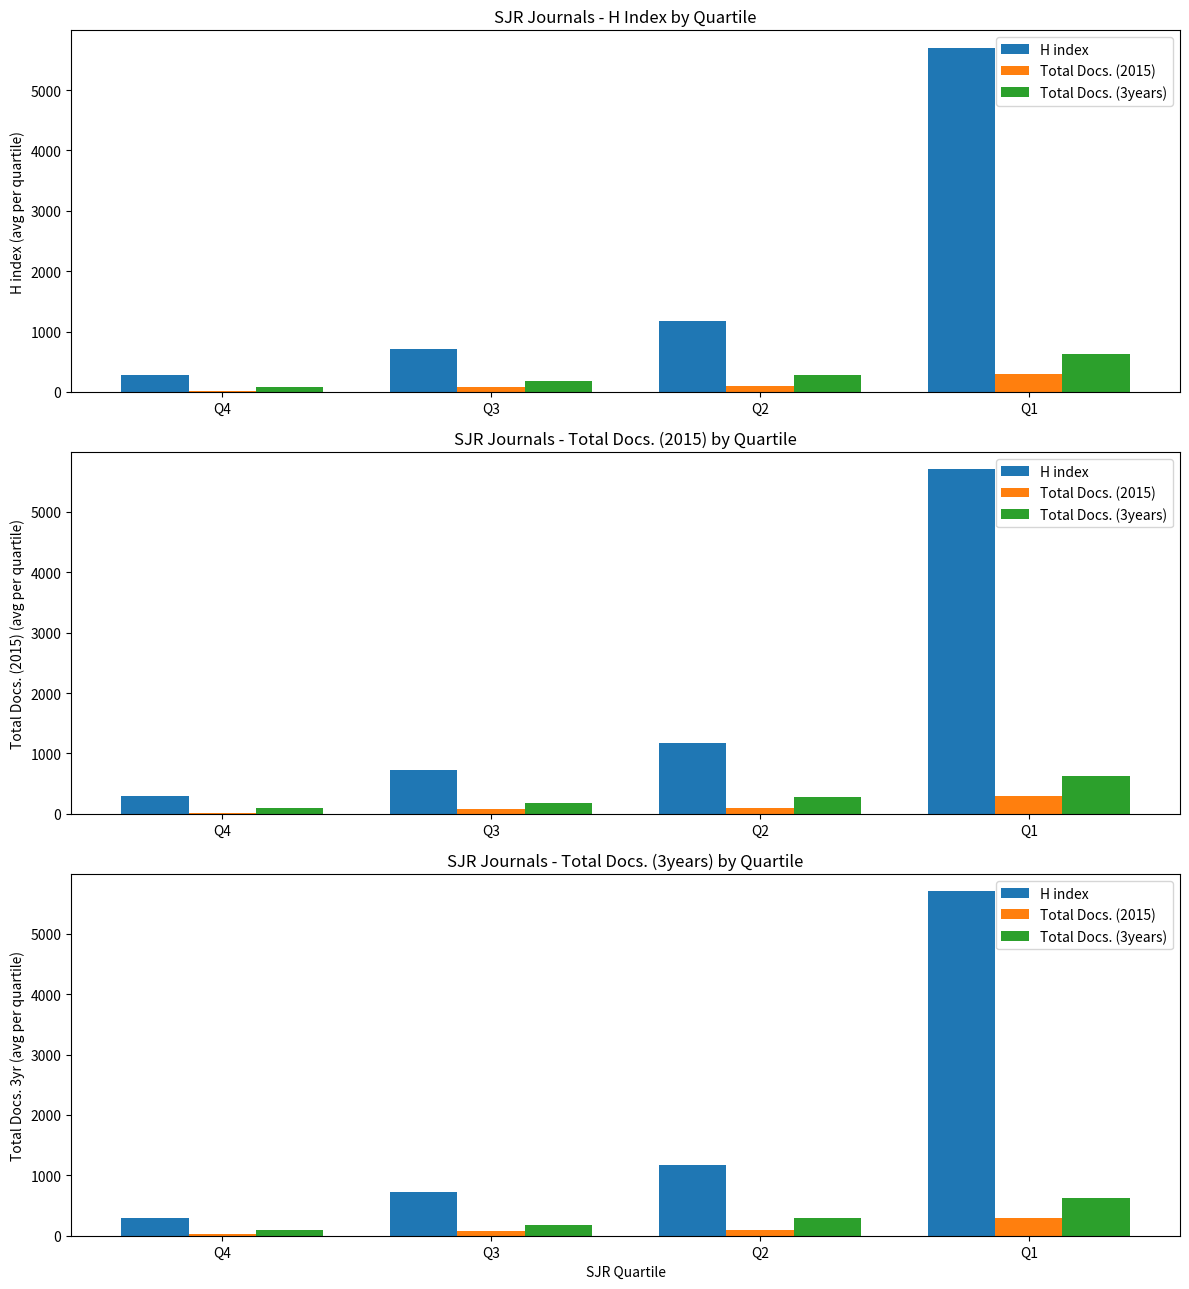

The value of Total Docs. (3years) at Q1 is 910. True or false?

False